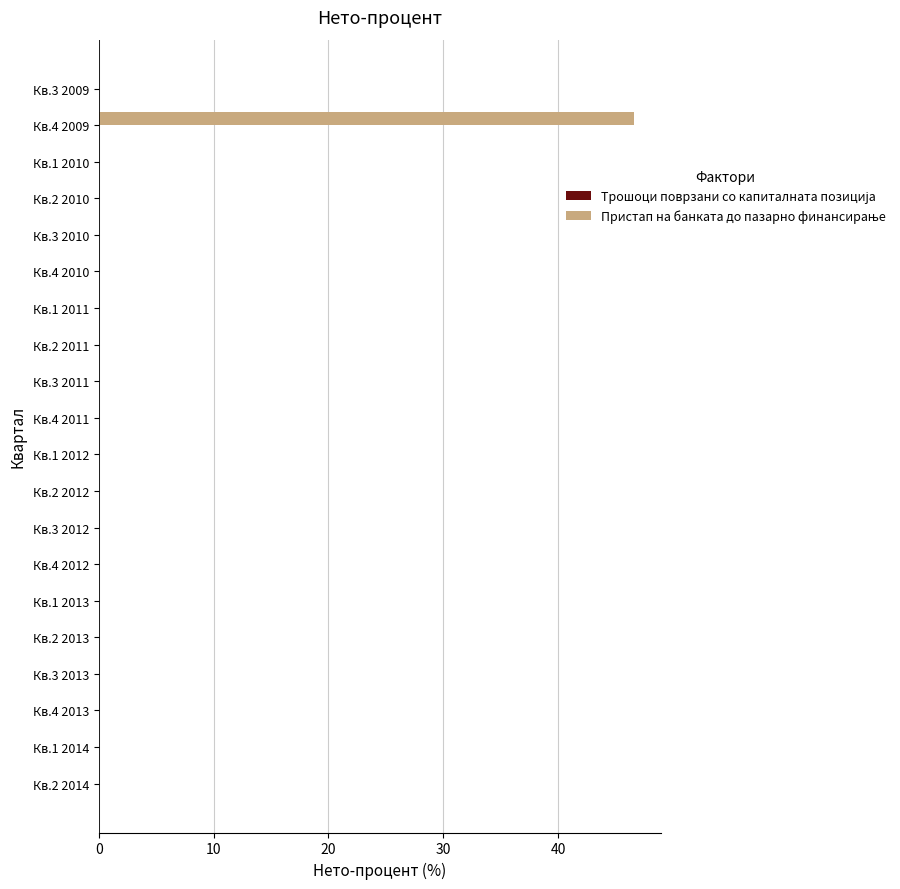

At which category does the chart reach its peak across all series?

Кв.4 2009